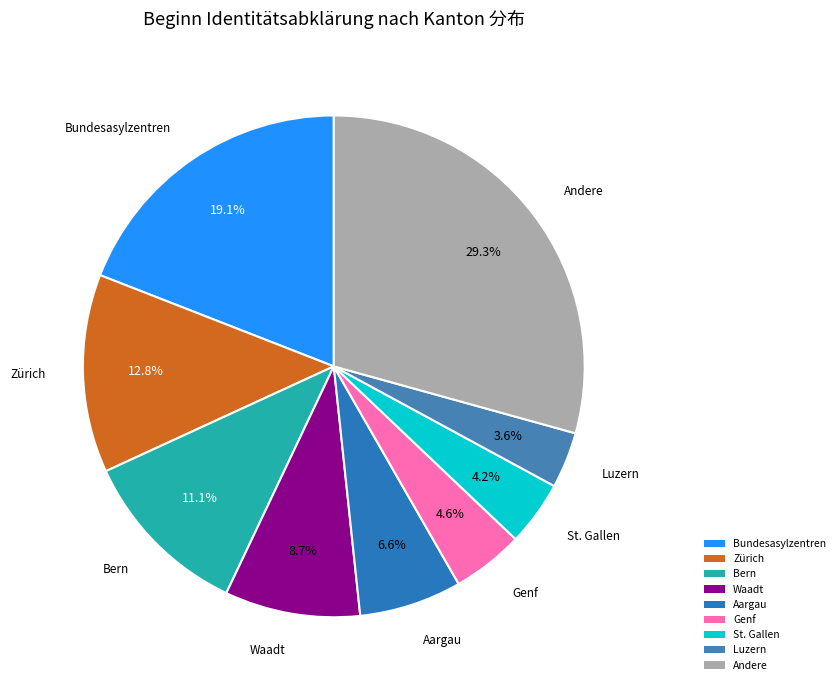

Is the sum of St. Gallen and Waadt greater than half?

No